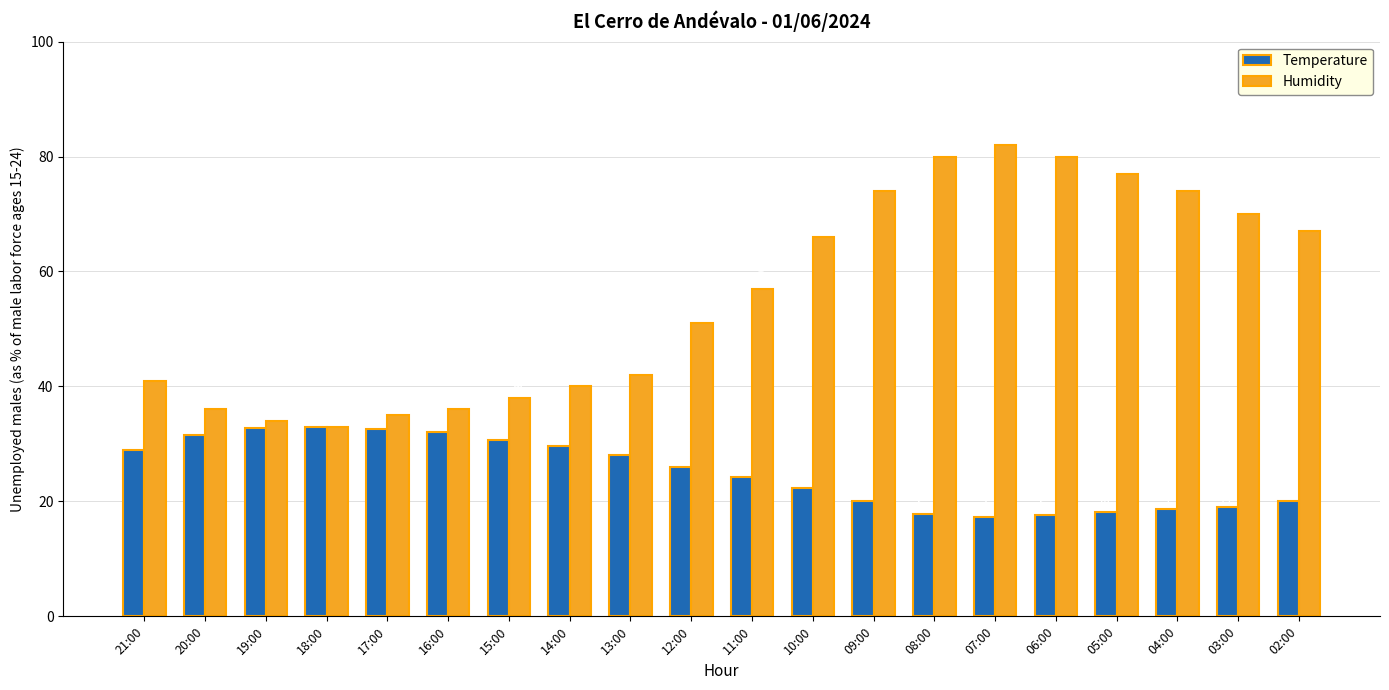

List the series in order of their peak value, lowest first.

Temperature, Humidity